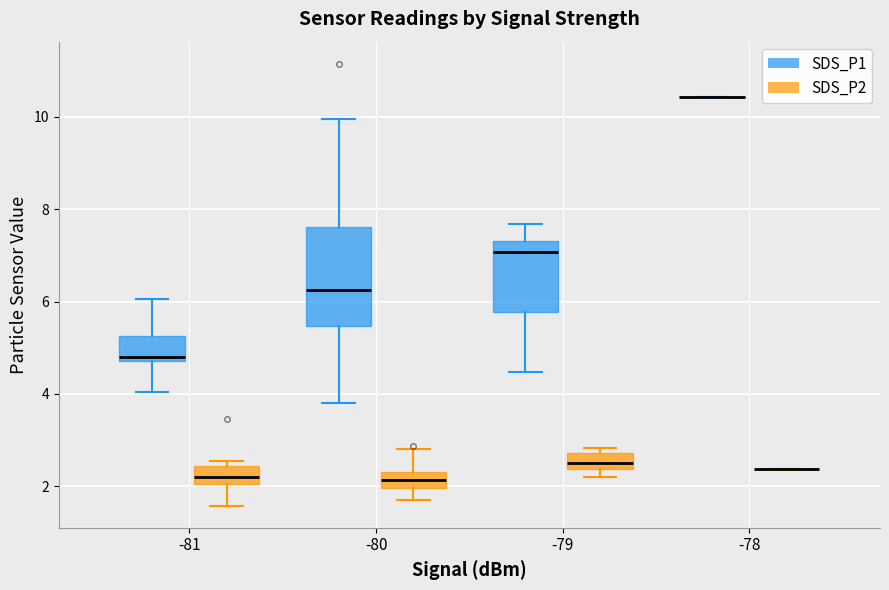

Comparing the boxes themselves (not the whiskers), which one is the tallest?

-80 (SDS_P1)